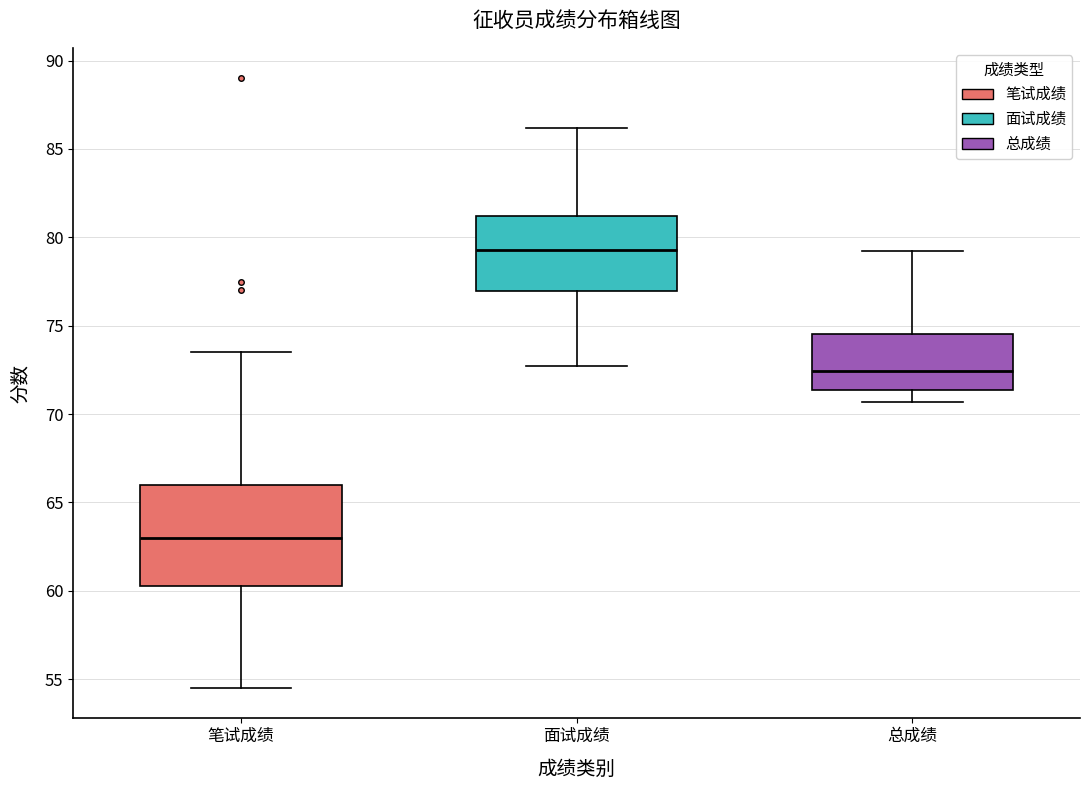

Comparing the boxes themselves (not the whiskers), which one is the tallest?

笔试成绩